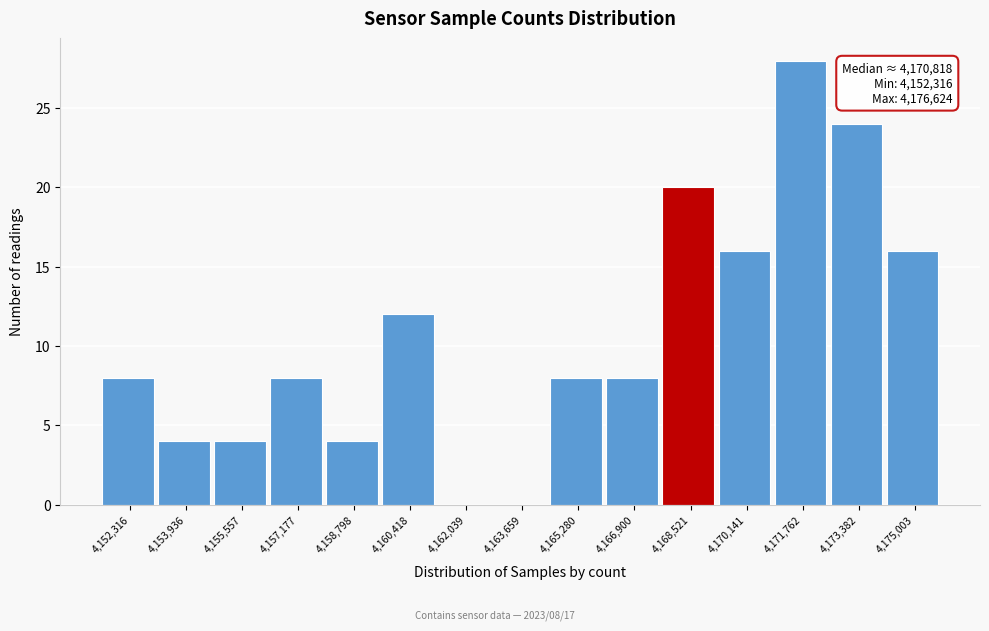

Reading right to left, extract all data points from this chart.

4,175,003=16	4,173,382=24	4,171,762=28	4,170,141=16	4,168,521=20	4,166,900=8	4,165,280=8	4,163,659=0	4,162,039=0	4,160,418=12	4,158,798=4	4,157,177=8	4,155,557=4	4,153,936=4	4,152,316=8